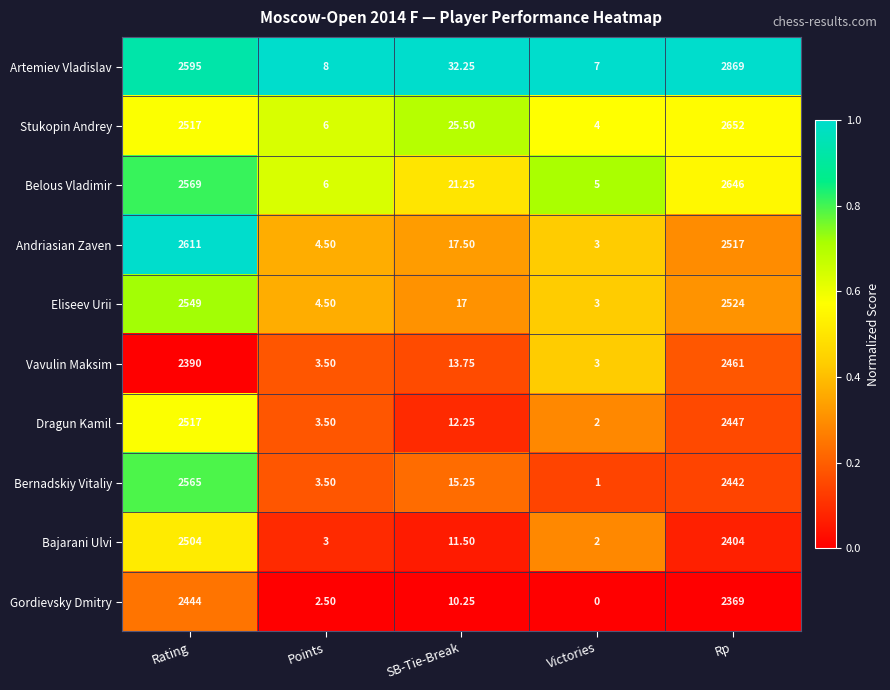

Which series has the widest spread of values?

Artemiev Vladislav